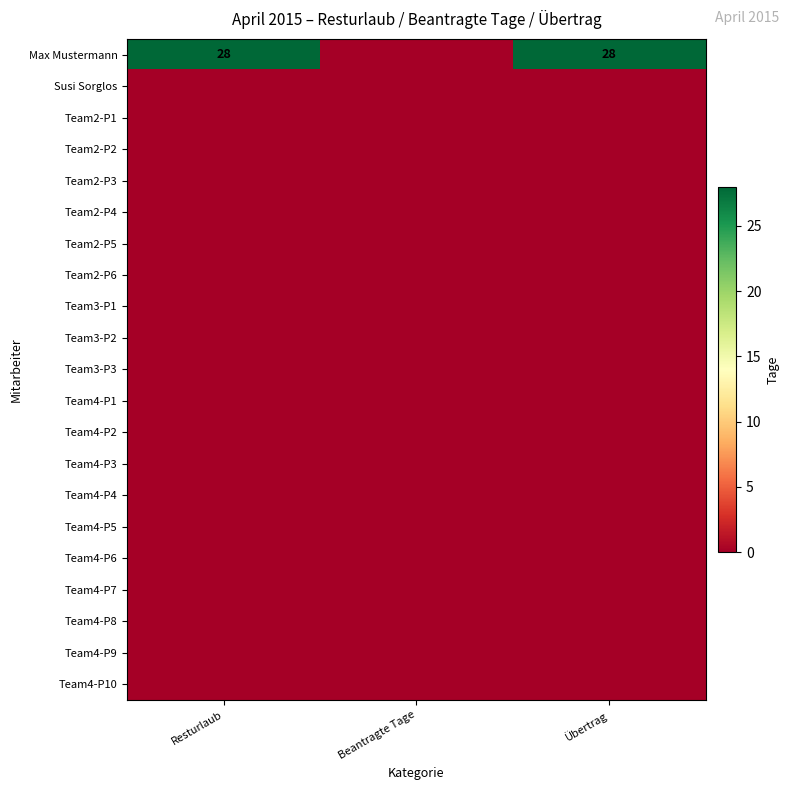

Rank the series at Übertrag from highest to lowest value.

Max Mustermann, Susi Sorglos, Team2-P1, Team2-P2, Team2-P3, Team2-P4, Team2-P5, Team2-P6, Team3-P1, Team3-P2, Team3-P3, Team4-P1, Team4-P2, Team4-P3, Team4-P4, Team4-P5, Team4-P6, Team4-P7, Team4-P8, Team4-P9, Team4-P10